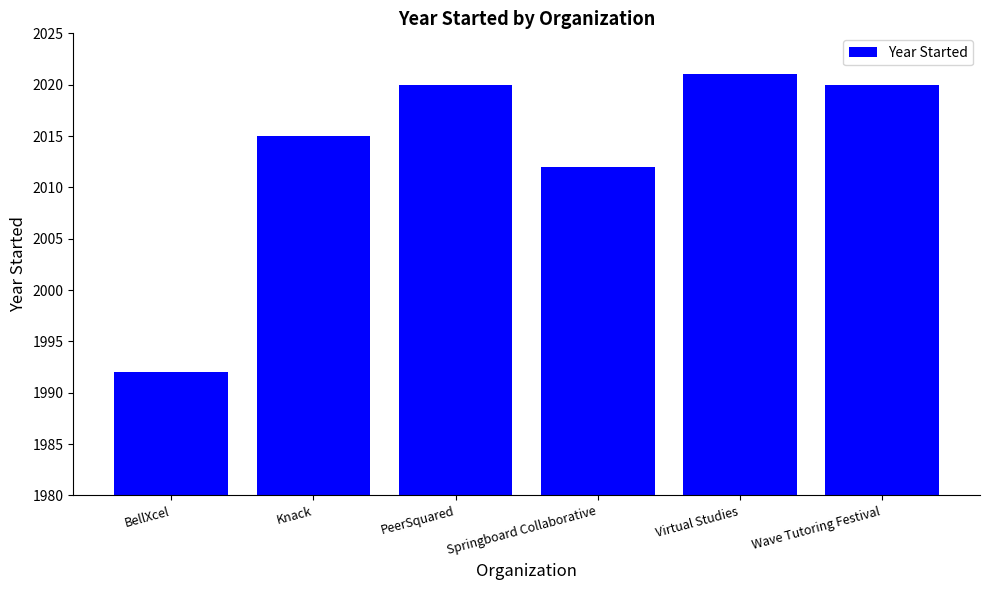

What value does the data have at Springboard Collaborative, to the nearest 10?

2010